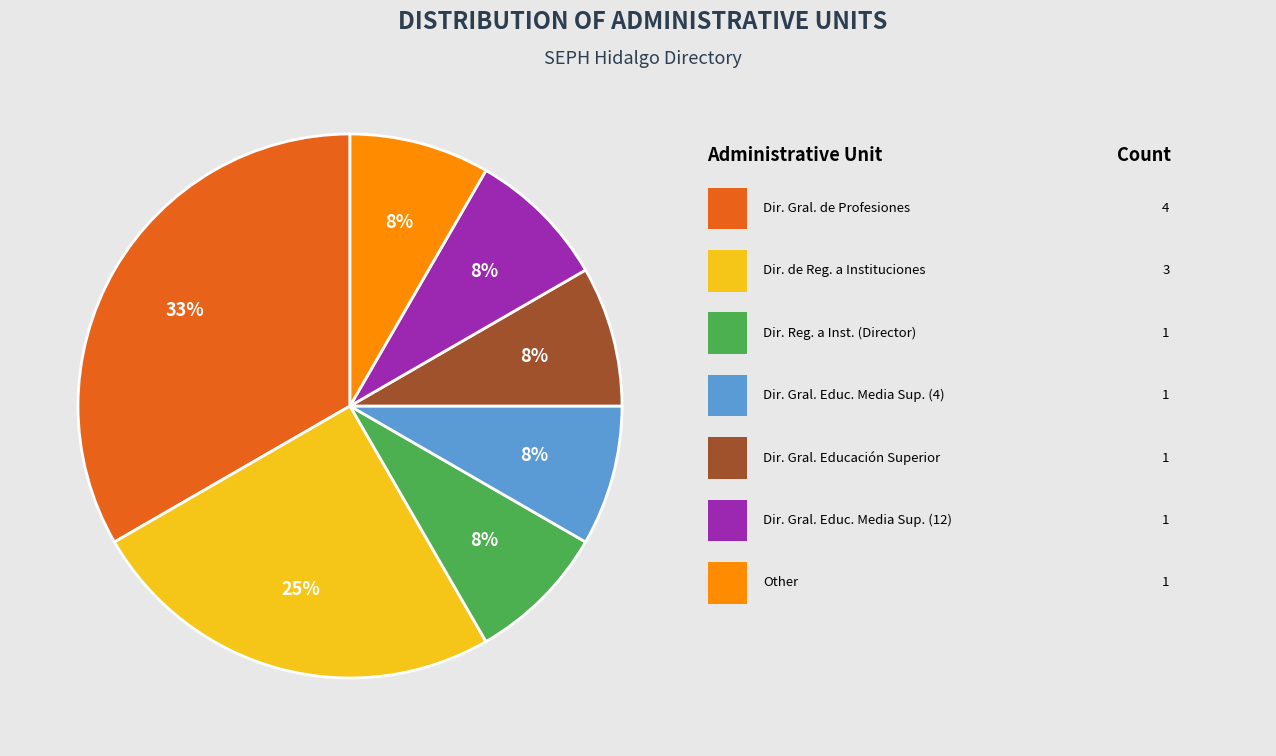

Is there a majority slice in this chart?

No